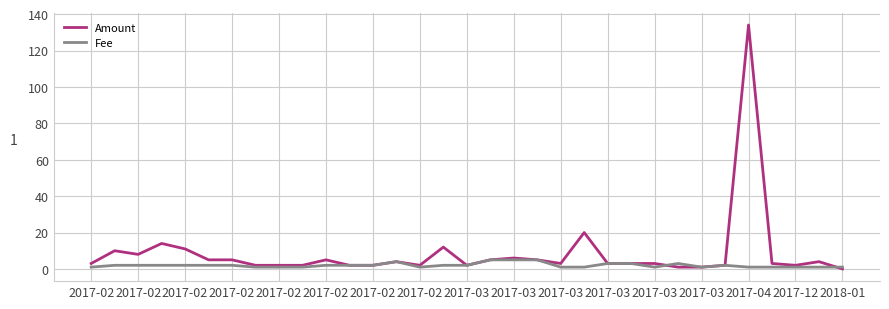

What is the greatest value displayed?

134.0